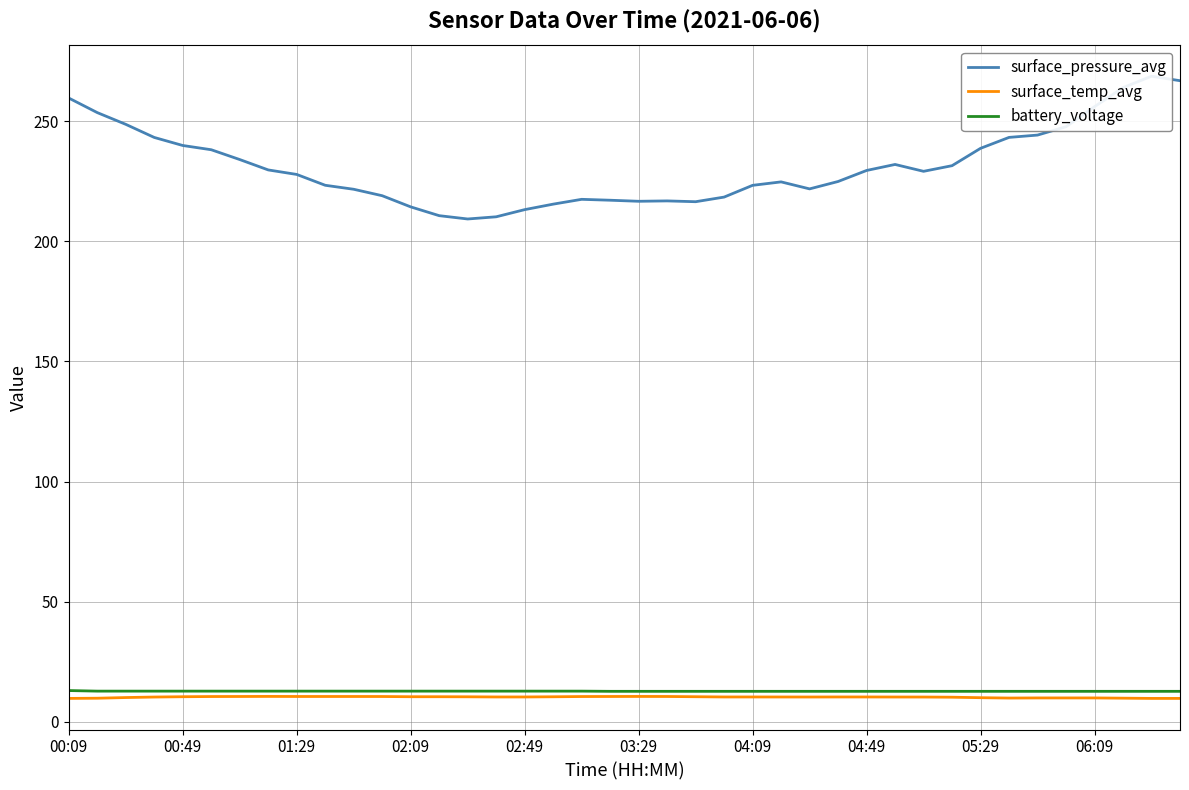

Reading left to right, transcribe all the data shown in this chart.

surface_pressure_avg: 259.7	253.6	248.7	243.3	239.9	238.1	234.1	229.7	227.9	223.3	221.7	219.0	214.3	210.7	209.3	210.2	213.2	215.5	217.5	217.1	216.7	216.8	216.5	218.4	223.3	224.8	221.8	224.9	229.5	232.0	229.2	231.5	238.7	243.3	244.2	247.7	256.1	264.0	268.7	266.9
surface_temp_avg: 9.7	9.8	10.1	10.3	10.4	10.5	10.5	10.5	10.5	10.5	10.5	10.5	10.4	10.4	10.4	10.3	10.3	10.4	10.5	10.5	10.5	10.5	10.4	10.3	10.3	10.3	10.3	10.3	10.3	10.3	10.3	10.2	10.0	9.8	9.9	9.9	9.9	9.8	9.7	9.7
battery_voltage: 13.0	12.7	12.7	12.7	12.7	12.7	12.7	12.7	12.7	12.7	12.7	12.7	12.7	12.7	12.7	12.7	12.7	12.7	12.7	12.7	12.7	12.7	12.7	12.7	12.7	12.7	12.7	12.7	12.7	12.7	12.7	12.7	12.7	12.7	12.7	12.7	12.7	12.7	12.7	12.7